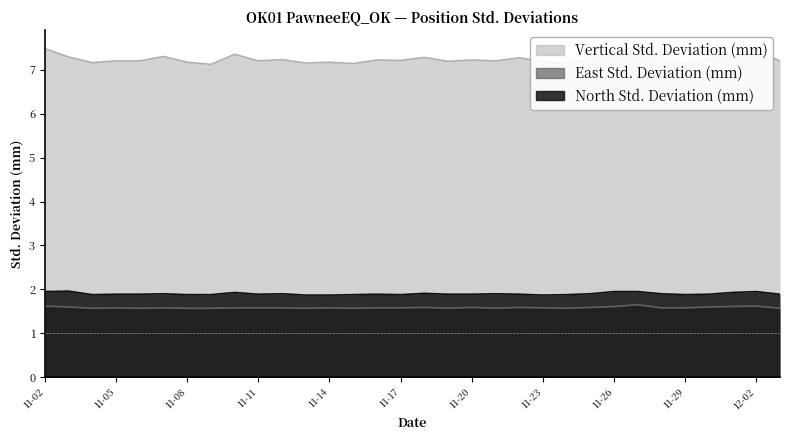

How many data points does each series have?

32